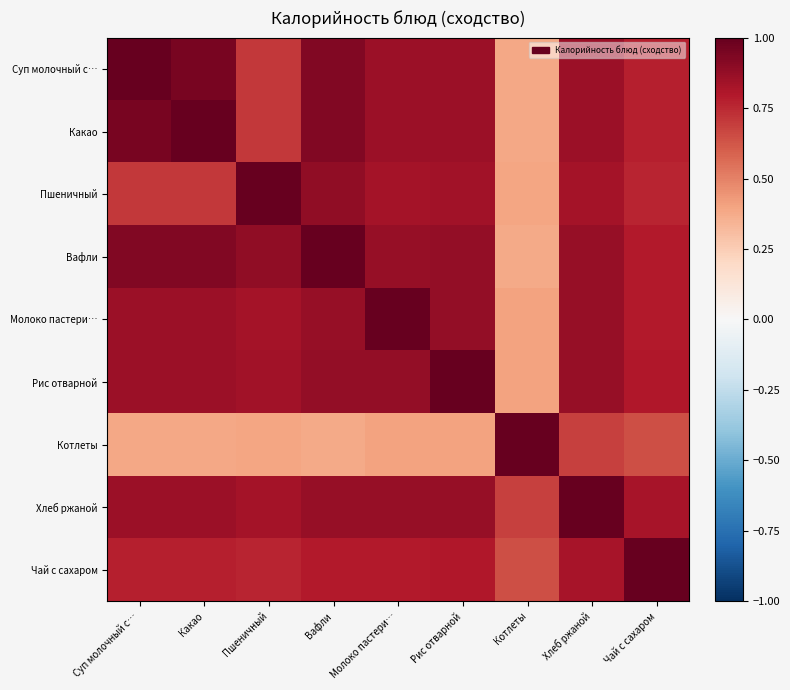

What is the spread (max minus min) of values at Котлеты?

0.6